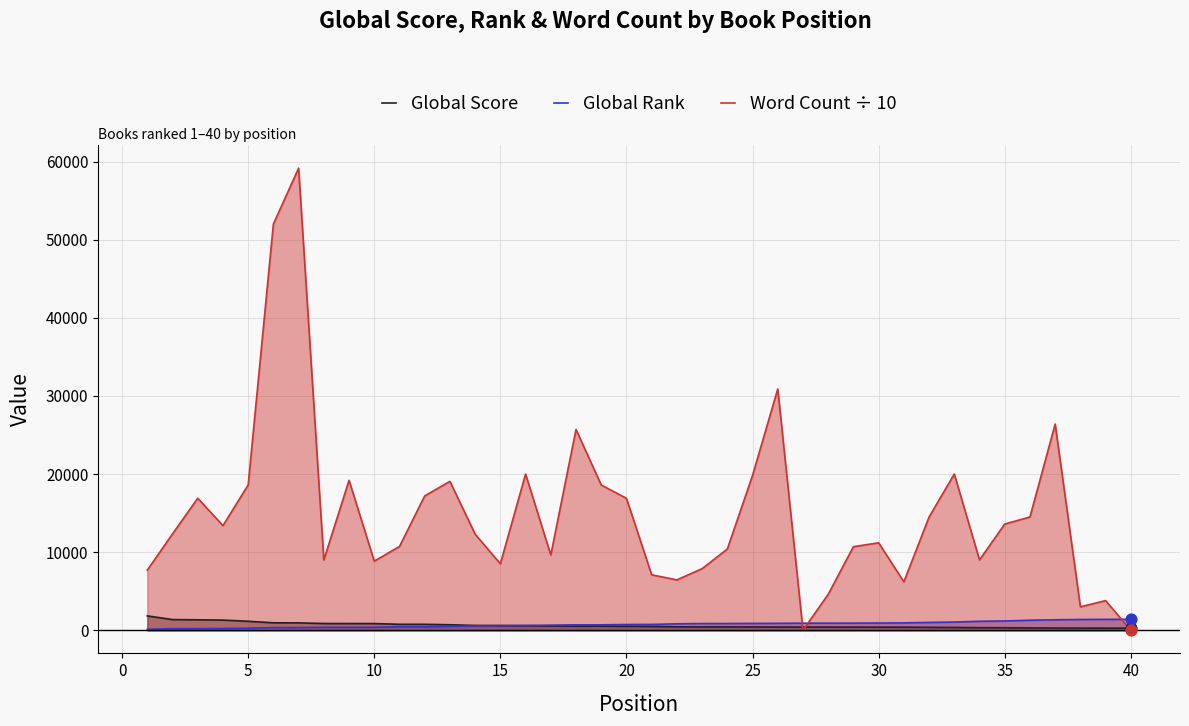

Which series has the largest Y range (max minus min)?

Word Count ÷ 10